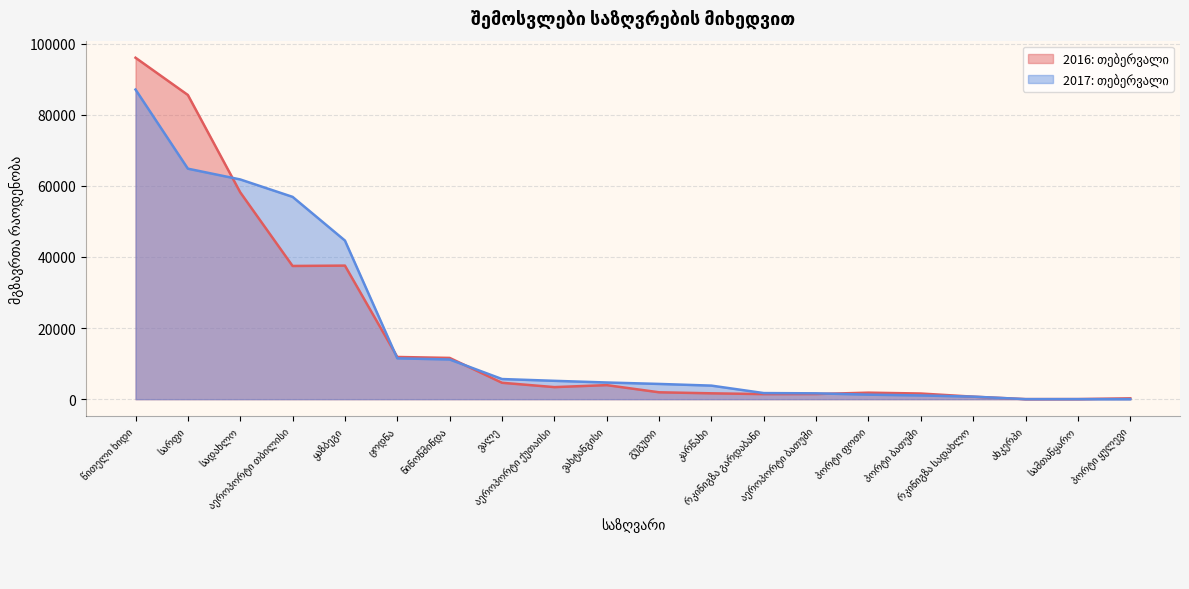

True or false: 2017: თებერვალი has more than 1 interior local peaks.

False